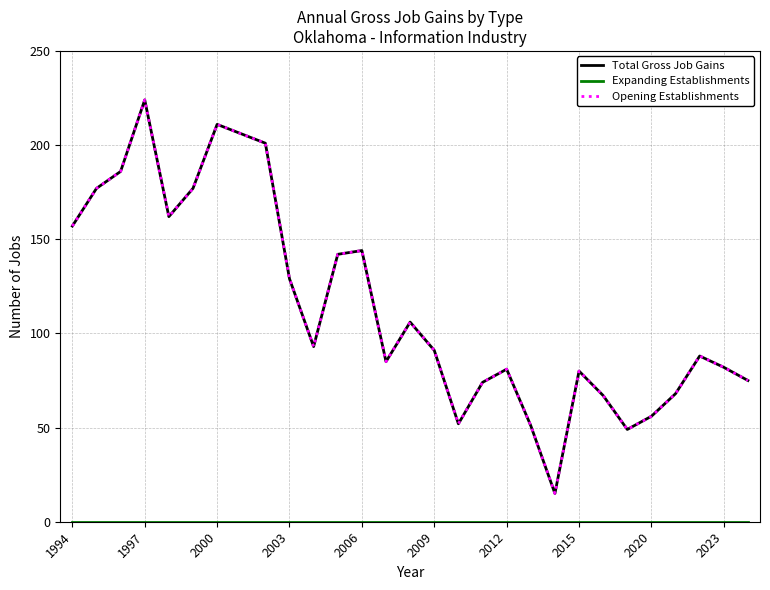

Which series has the largest range (max minus min)?

Total Gross Job Gains